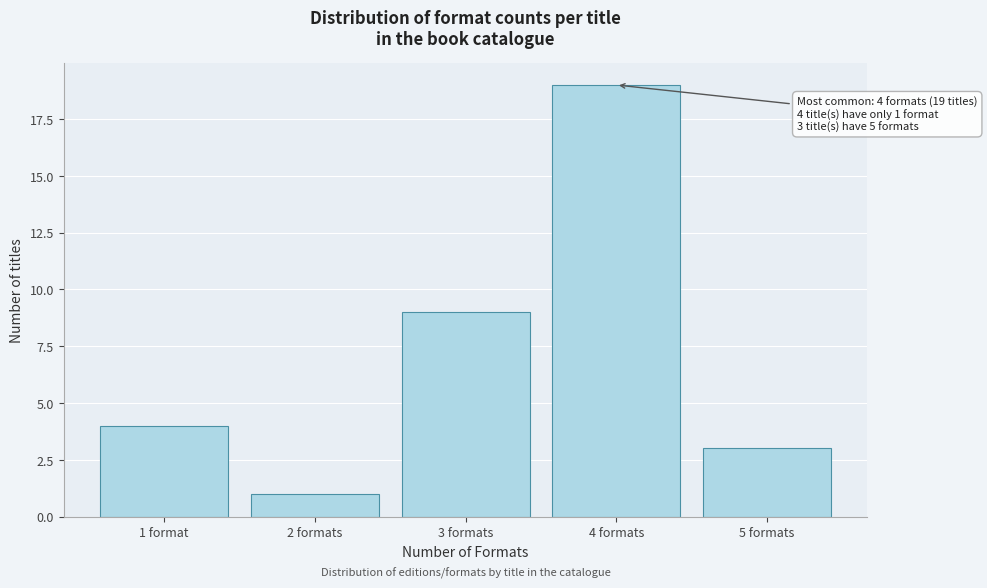

Reading right to left, extract all data points from this chart.

5 formats=3	4 formats=19	3 formats=9	2 formats=1	1 format=4